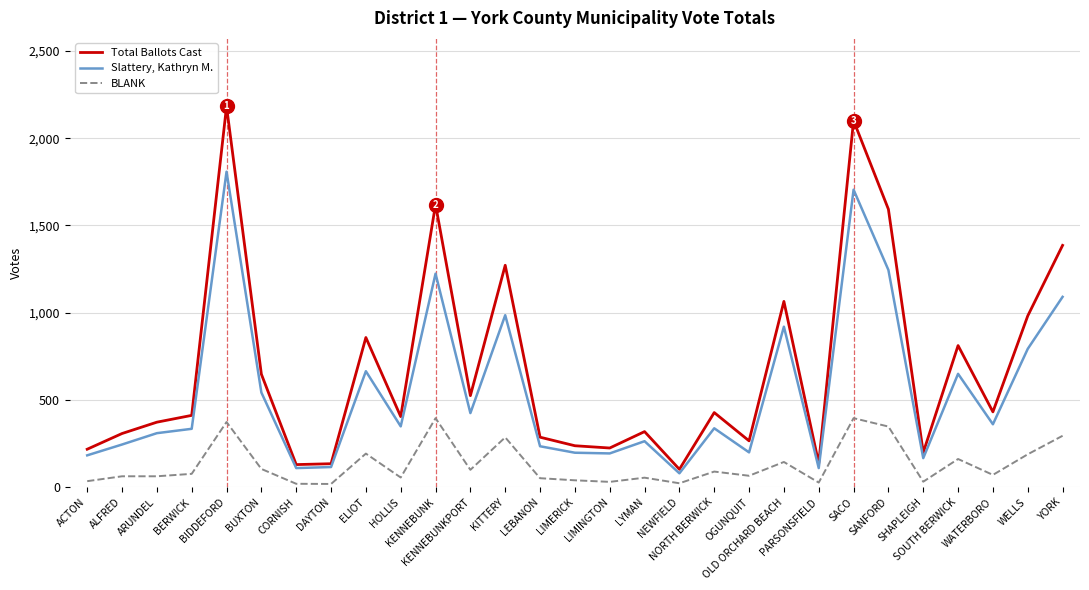

What is the difference between the second highest and second lowest values in the BLANK series?

376